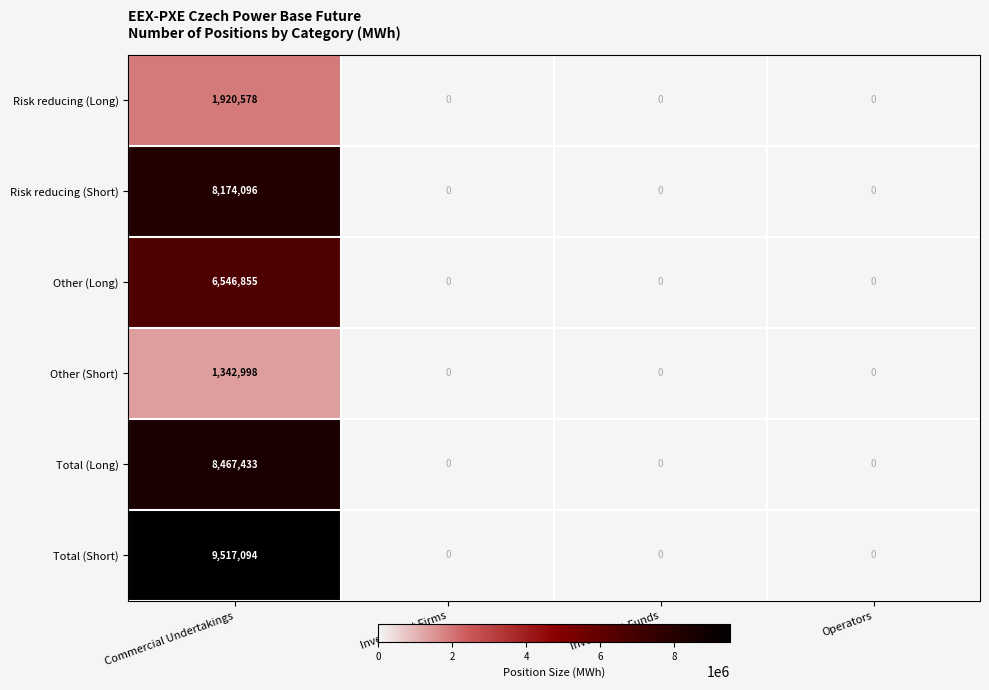

Reading left to right, transcribe all the data shown in this chart.

Risk reducing (Long): Commercial Undertakings=1920578	Investment Firms=0	Investment Funds=0	Operators=0
Risk reducing (Short): Commercial Undertakings=8174096	Investment Firms=0	Investment Funds=0	Operators=0
Other (Long): Commercial Undertakings=6546855	Investment Firms=0	Investment Funds=0	Operators=0
Other (Short): Commercial Undertakings=1342998	Investment Firms=0	Investment Funds=0	Operators=0
Total (Long): Commercial Undertakings=8467433	Investment Firms=0	Investment Funds=0	Operators=0
Total (Short): Commercial Undertakings=9517094	Investment Firms=0	Investment Funds=0	Operators=0